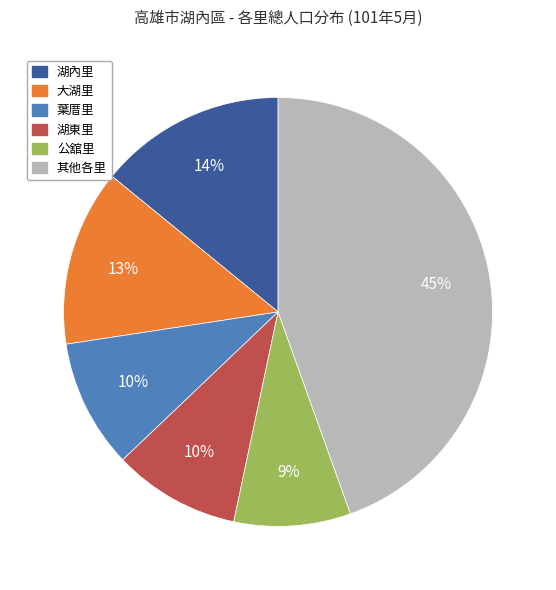

To the nearest percent, what is the average slice percentage?

17%